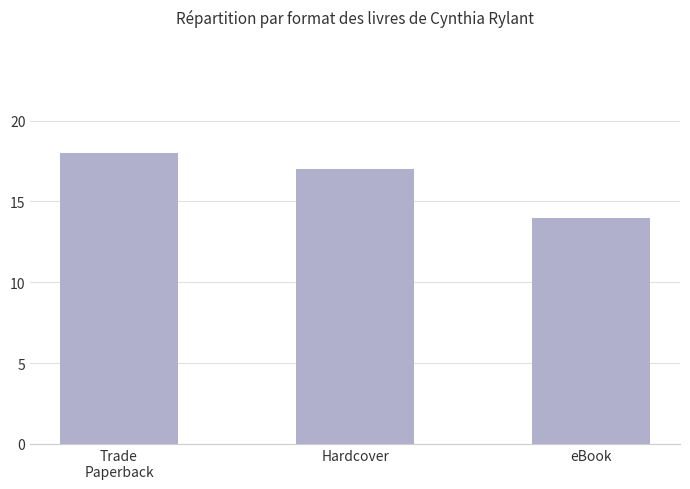

Rank the categories by value from highest to lowest.

Trade
Paperback, Hardcover, eBook